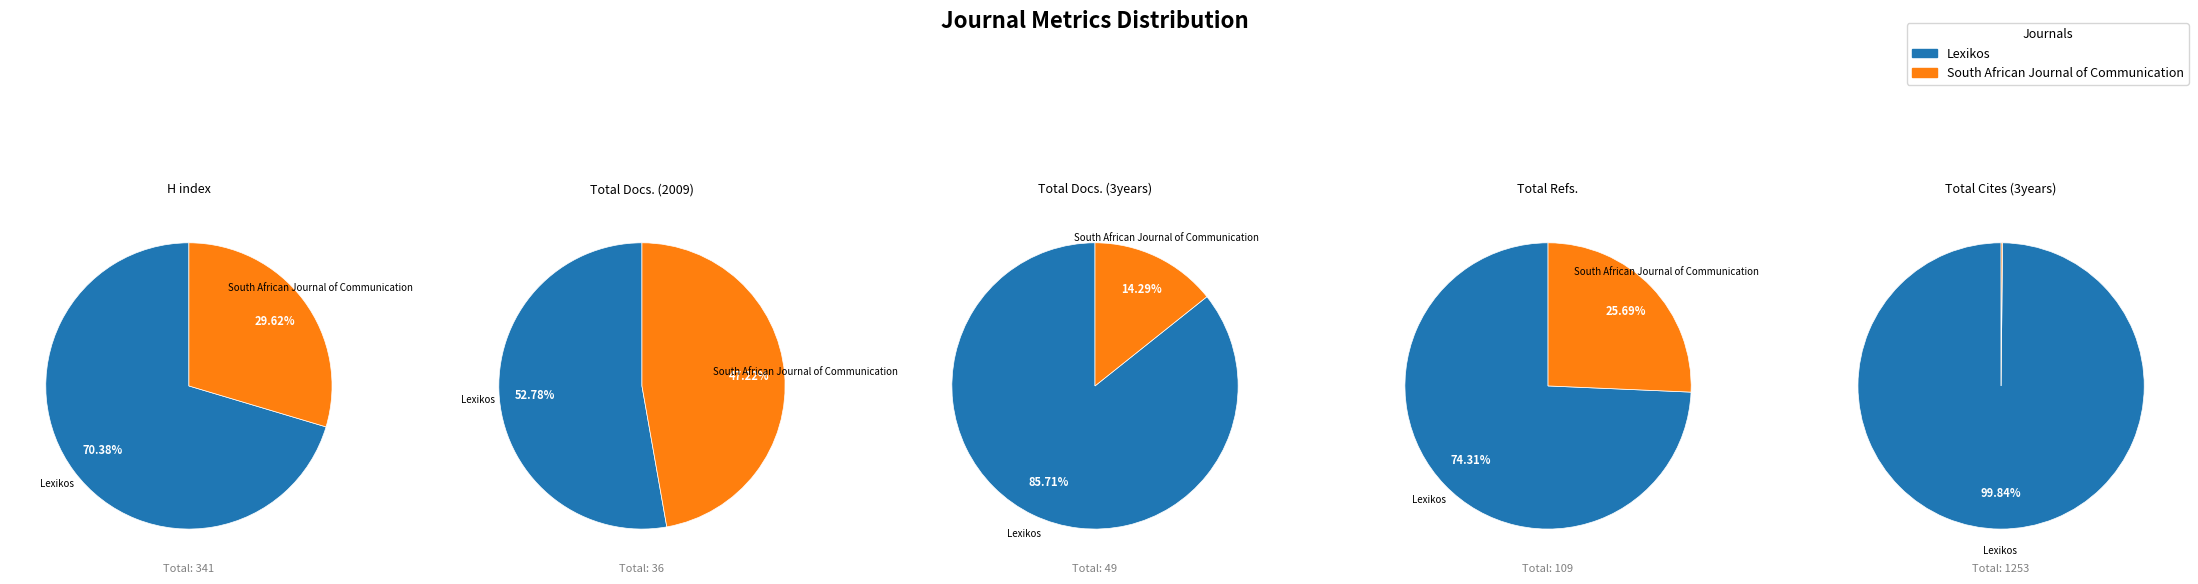

Which has a higher value, Lexikos or South African Journal of Communication?

Lexikos